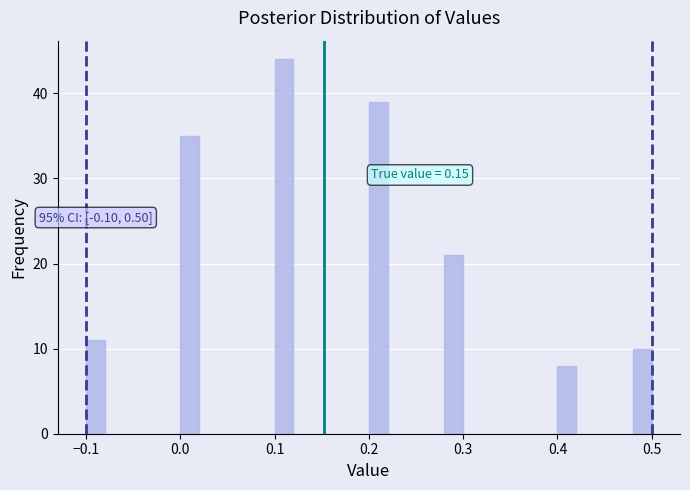

Read against the x-axis, roughly where is the centre of the tallest bar?

0.11